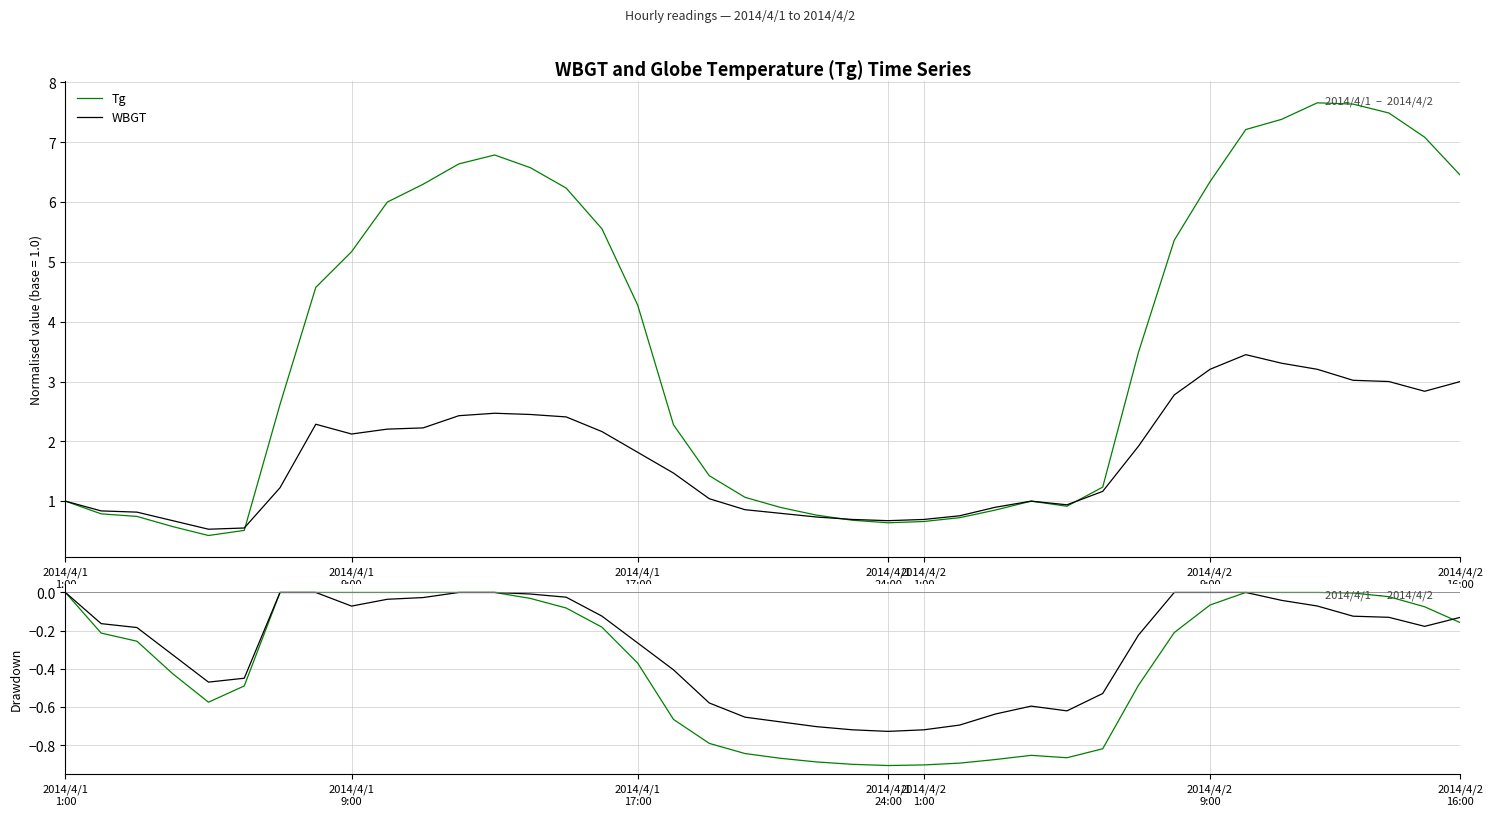

Reading left to right, list all the values displayed in this chart.

Tg: 1.0	0.8	0.7	0.6	0.4	0.5	2.6	4.6	5.2	6.0	6.3	6.6	6.8	6.6	6.2	5.6	4.3	2.3	1.4	1.1	0.9	0.8	0.7	0.6	0.7	0.7	0.9	1.0	0.9	1.2	3.5	5.4	6.3	7.2	7.4	7.7	7.6	7.5	7.1	6.4
WBGT: 1.0	0.8	0.8	0.7	0.5	0.6	1.2	2.3	2.1	2.2	2.2	2.4	2.5	2.4	2.4	2.2	1.8	1.5	1.0	0.9	0.8	0.7	0.7	0.7	0.7	0.8	0.9	1.0	0.9	1.2	1.9	2.8	3.2	3.4	3.3	3.2	3.0	3.0	2.8	3.0
Tg drawdown: 0.0	-0.2	-0.3	-0.4	-0.6	-0.5	0.0	0.0	0.0	0.0	0.0	0.0	0.0	-0.0	-0.1	-0.2	-0.4	-0.7	-0.8	-0.8	-0.9	-0.9	-0.9	-0.9	-0.9	-0.9	-0.9	-0.9	-0.9	-0.8	-0.5	-0.2	-0.1	0.0	0.0	0.0	-0.0	-0.0	-0.1	-0.2
WBGT drawdown: 0.0	-0.2	-0.2	-0.3	-0.5	-0.4	0.0	0.0	-0.1	-0.0	-0.0	0.0	0.0	-0.0	-0.0	-0.1	-0.3	-0.4	-0.6	-0.7	-0.7	-0.7	-0.7	-0.7	-0.7	-0.7	-0.6	-0.6	-0.6	-0.5	-0.2	0.0	0.0	0.0	-0.0	-0.1	-0.1	-0.1	-0.2	-0.1